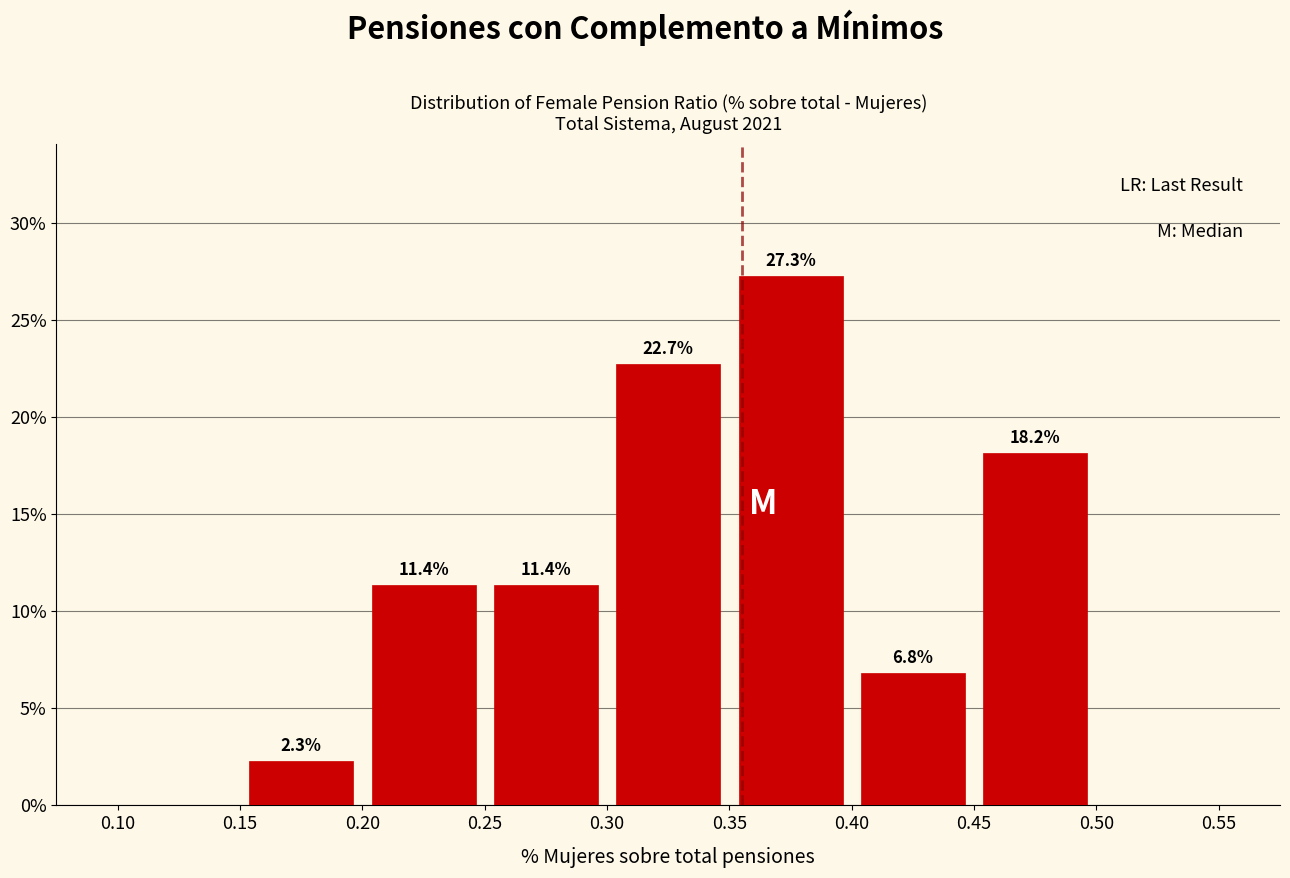

Over which range of the x-axis is the bar tallest?

0.35 to 0.40